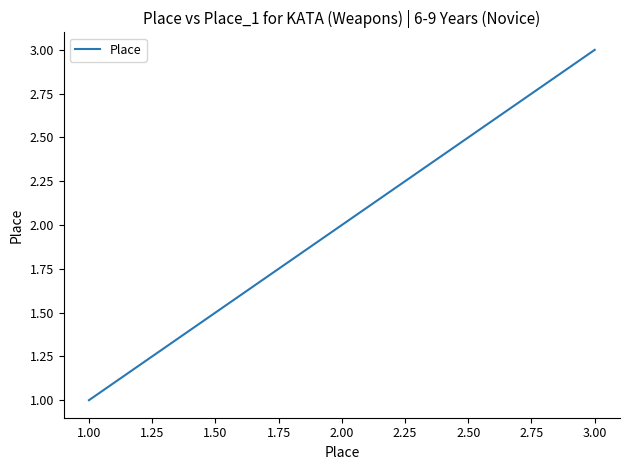

Rank the categories by value from lowest to highest.

1.00, 2.00, 3.00